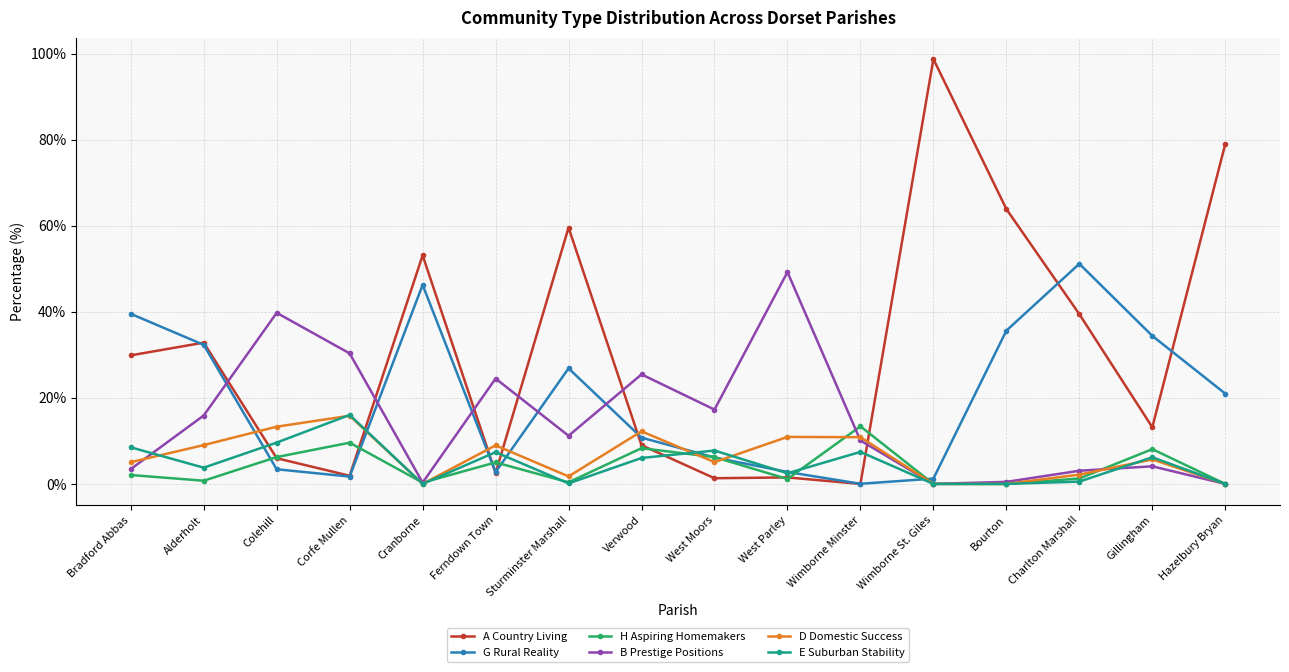

How many values in the B Prestige Positions series exceed 11?

8